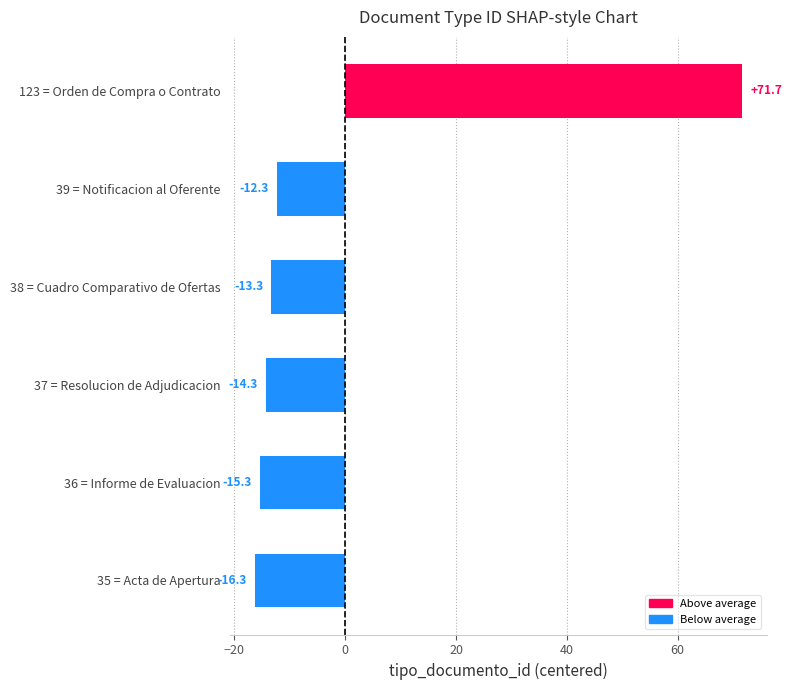

Which has a higher value, 36 = Informe de Evaluacion or 37 = Resolucion de Adjudicacion?

37 = Resolucion de Adjudicacion